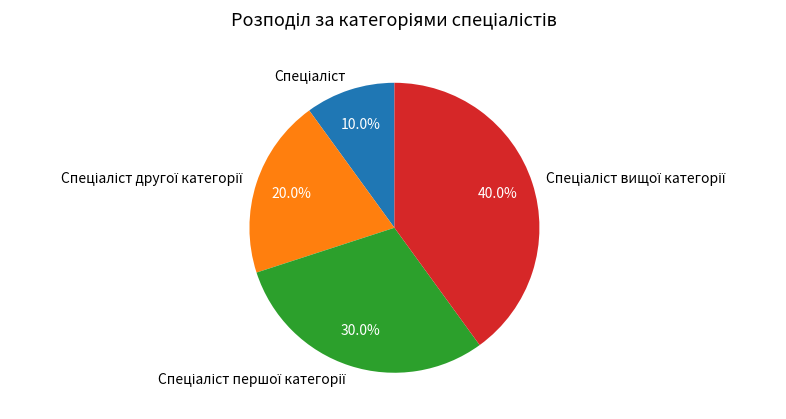

Does any single category account for the majority?

No